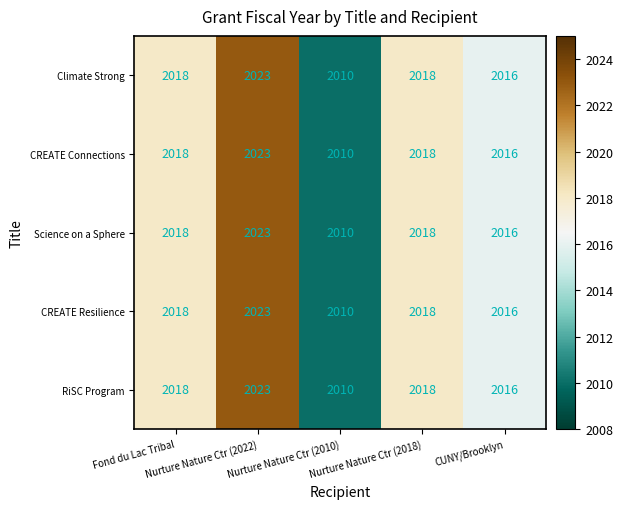

What is the minimum value shown in the chart?

2010